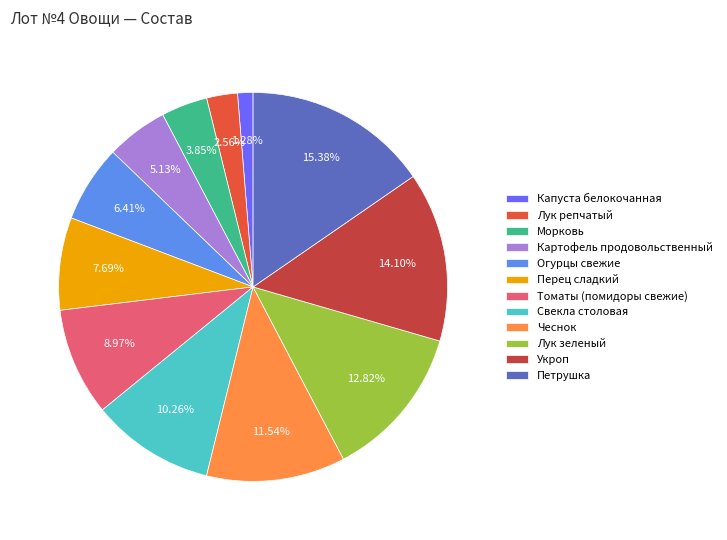

How many slices are in this pie chart?

12